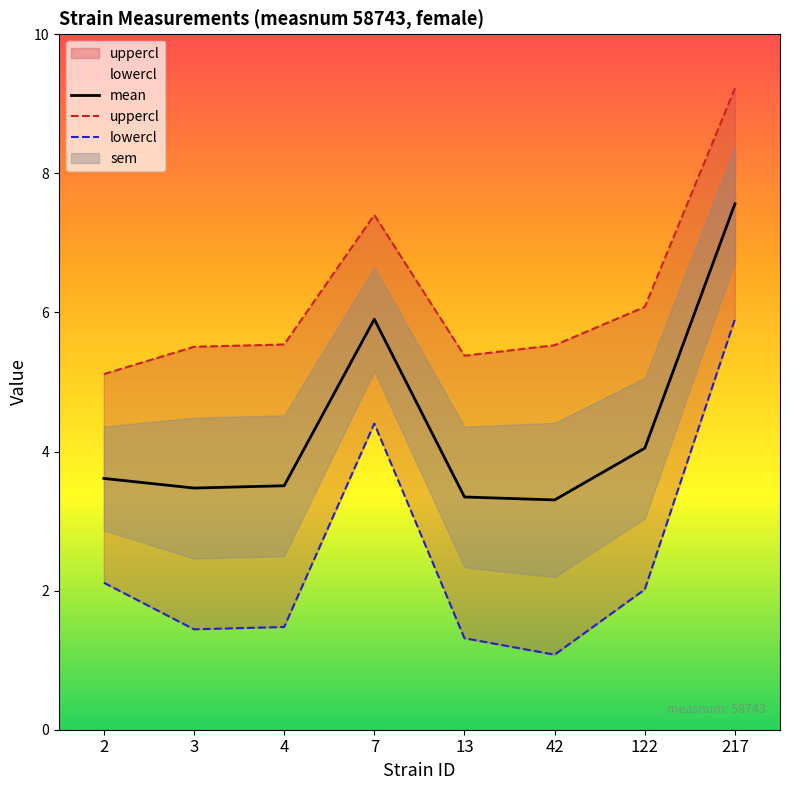

What is the total value across all series at 3?

10.4